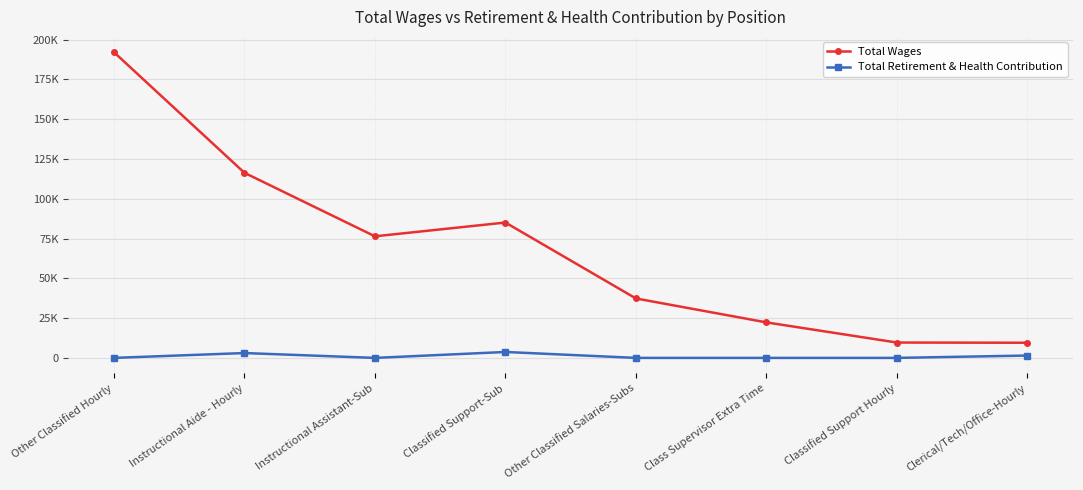

Count the Total Retirement & Health Contribution values in the range 0 to 3046.

7